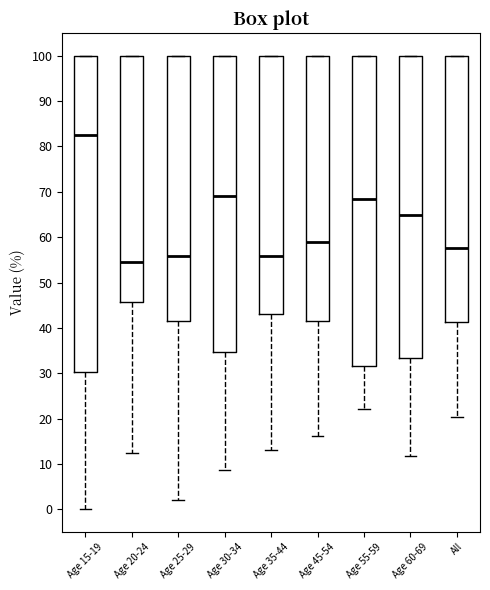

Which box is the tallest, from its lower edge to its upper edge?

Age 15-19